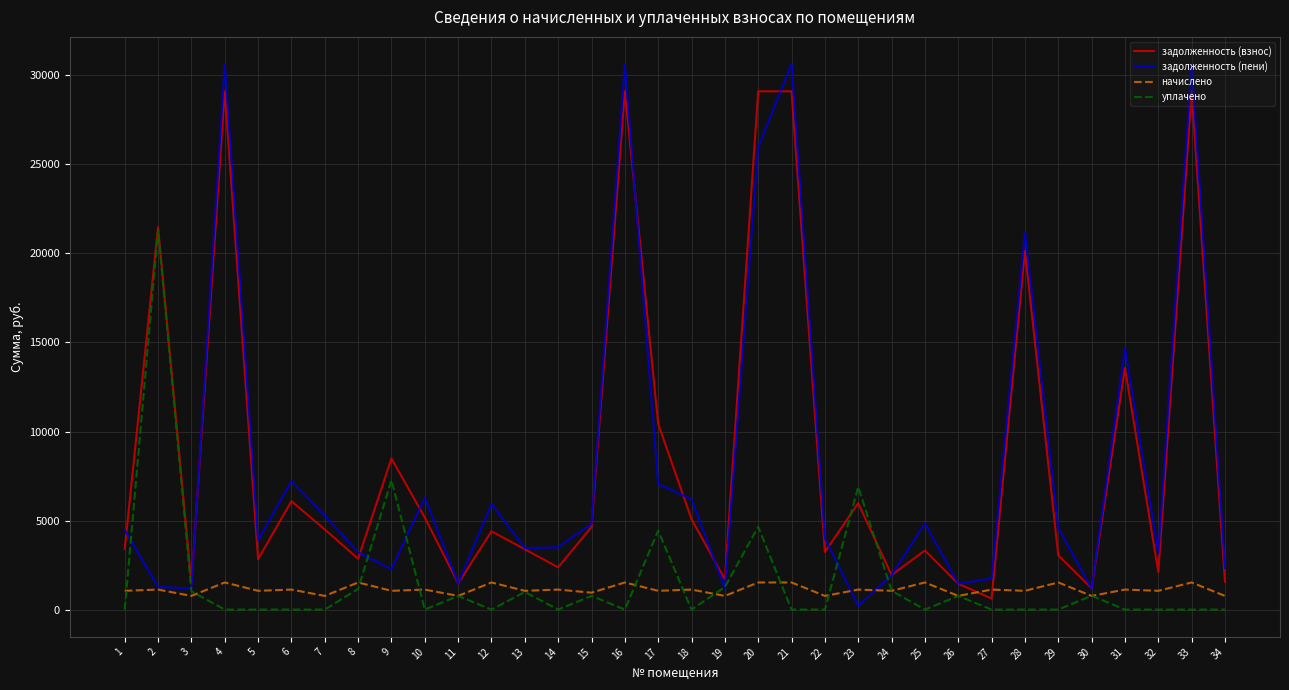

The value of задолженность (взнос) at 18 is 1430.1. True or false?

False